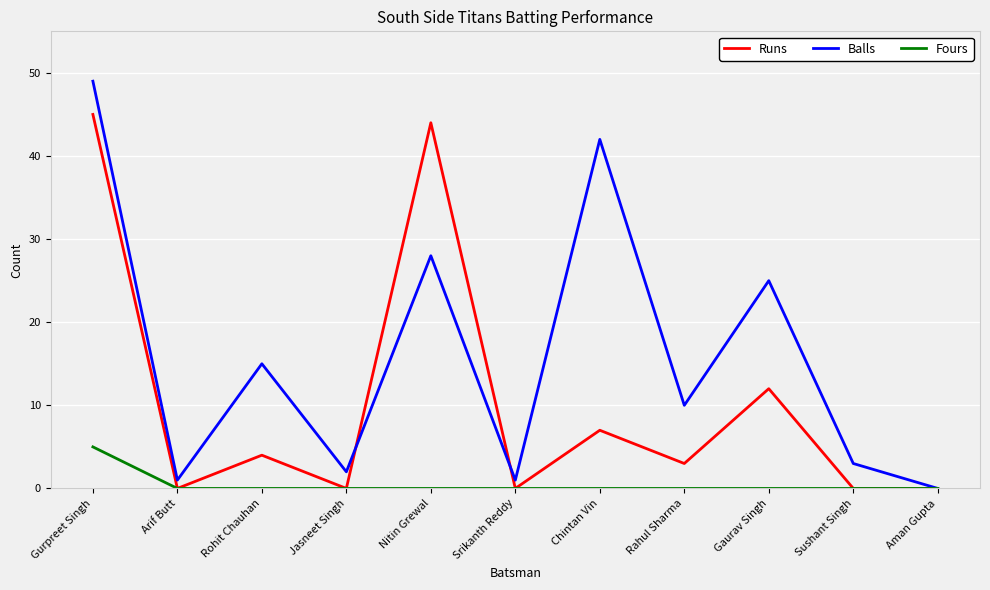

The value of Fours at Gurpreet Singh is 2. True or false?

False